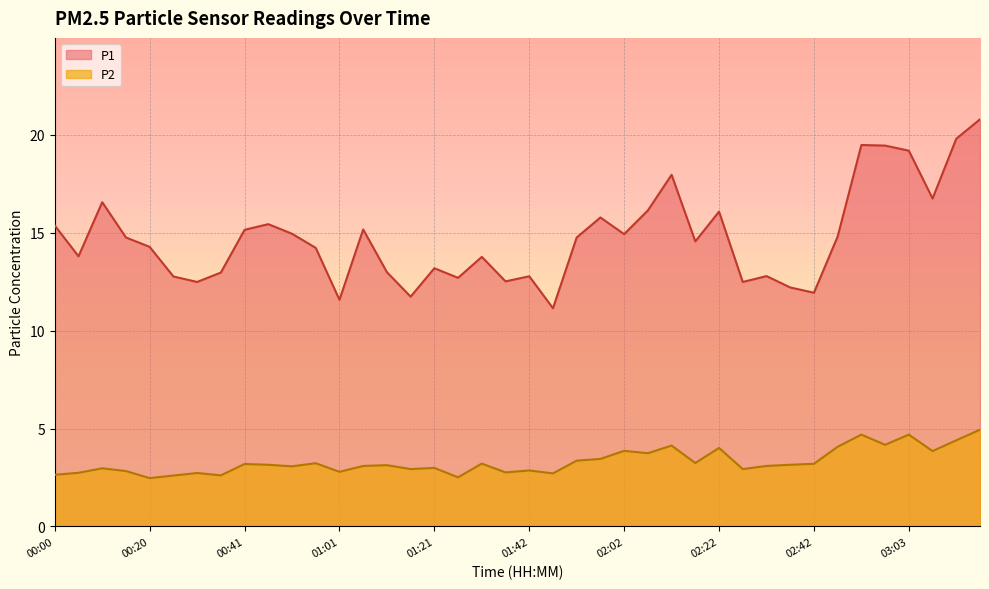

True or false: P2 and P1 intersect in this chart.

False